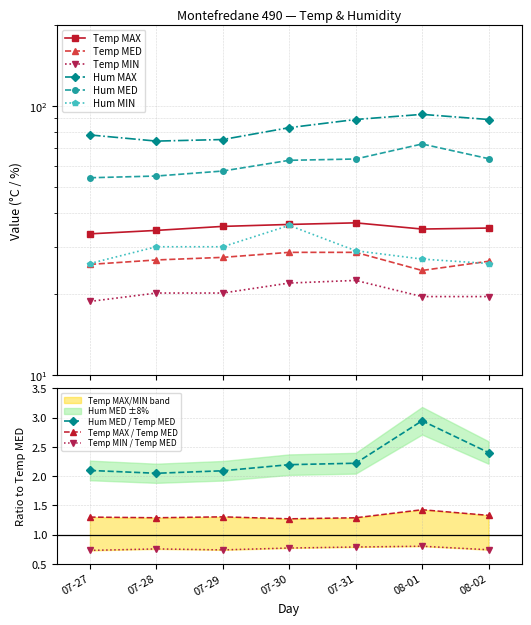

What is the difference between the maximum and minimum values in the Temp MAX series?

3.3